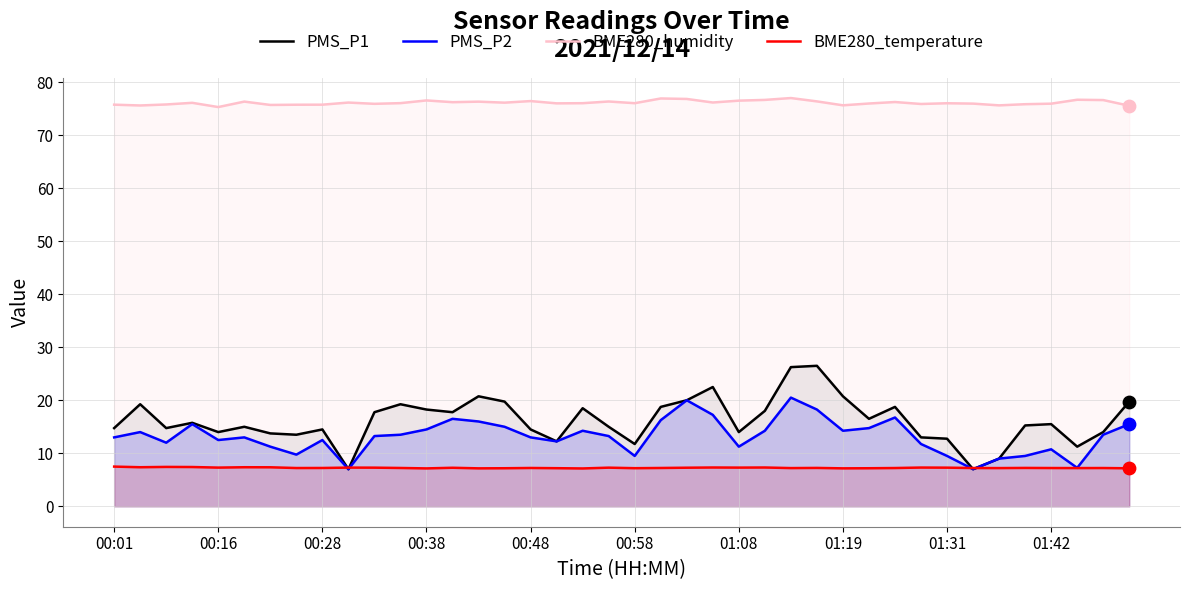

Which series has the largest total across all categories?

BME280_humidity